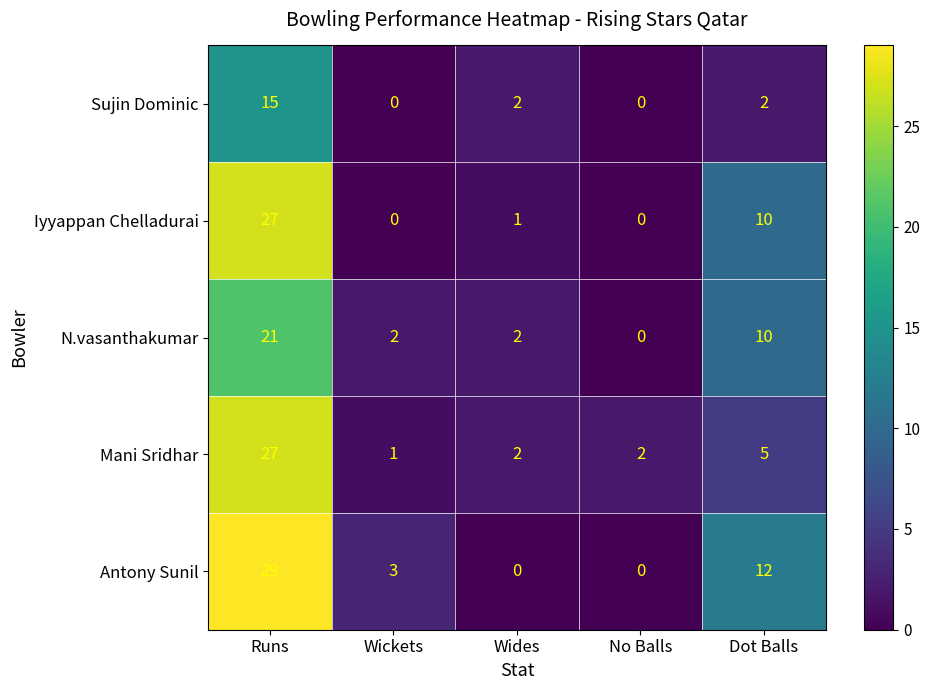

What is the difference between the maximum and minimum values in the N.vasanthakumar series?

21